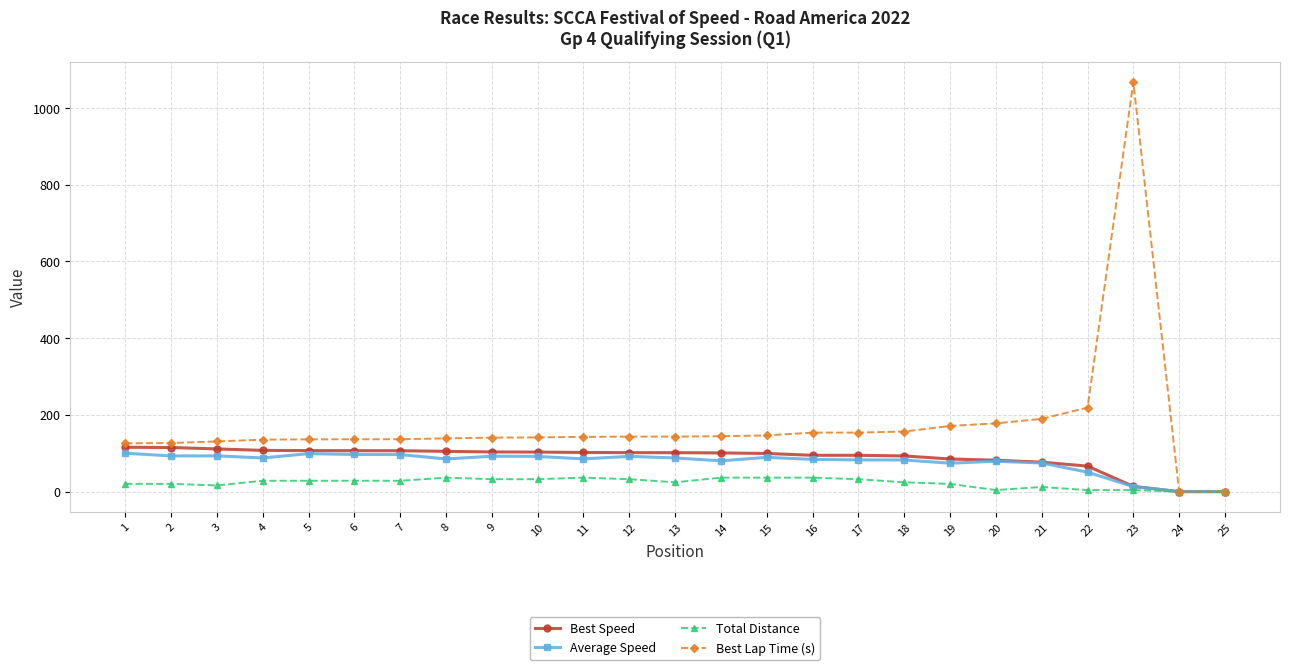

What is the total value across all series at 23?

1098.8